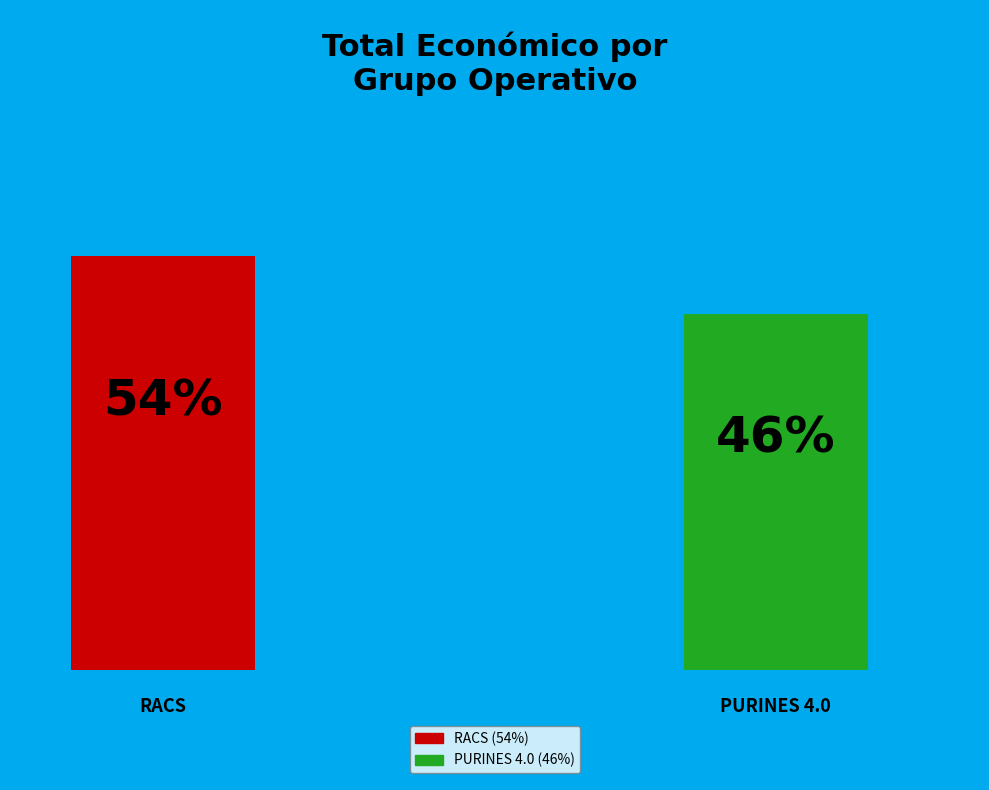

Count the number of slices in the pie.

2